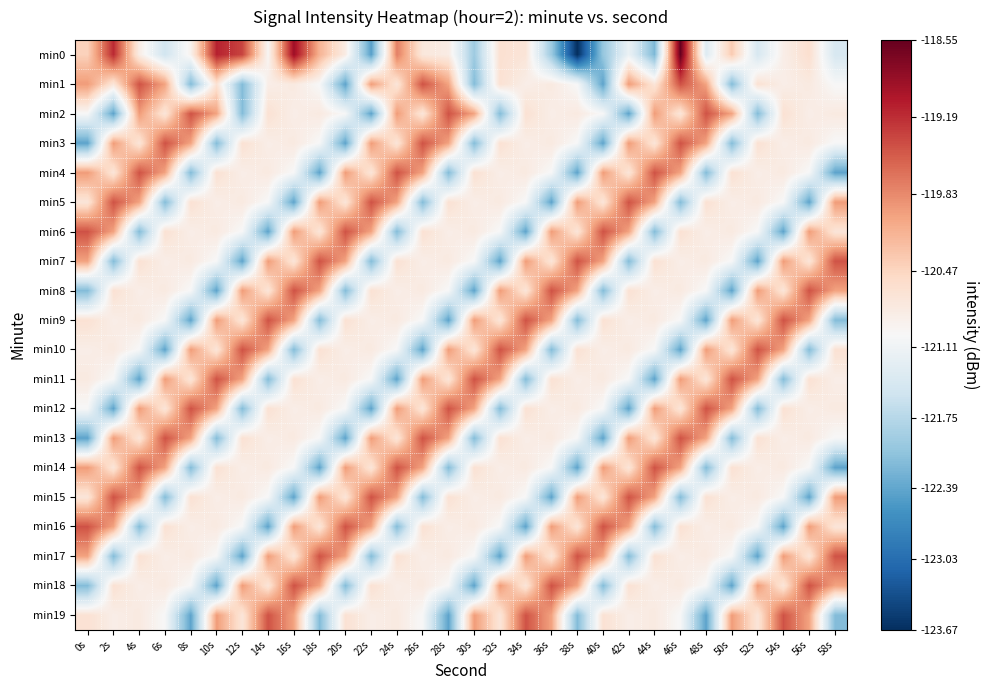

What is the minimum value shown in the chart?

-123.7